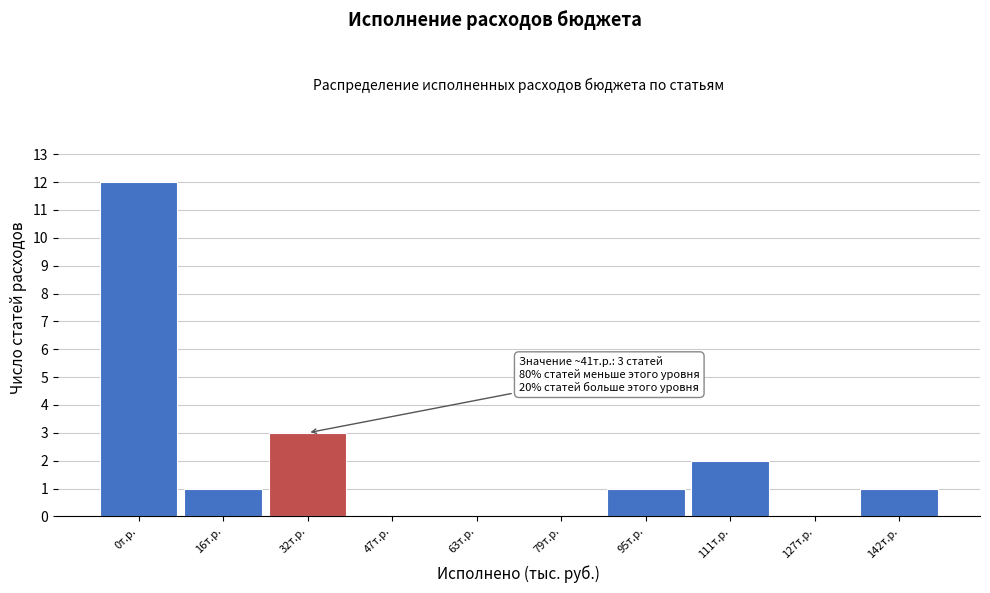

Reading left to right, extract all data points from this chart.

0т.р.=12	16т.р.=1	32т.р.=3	47т.р.=0	63т.р.=0	79т.р.=0	95т.р.=1	111т.р.=2	127т.р.=0	142т.р.=1